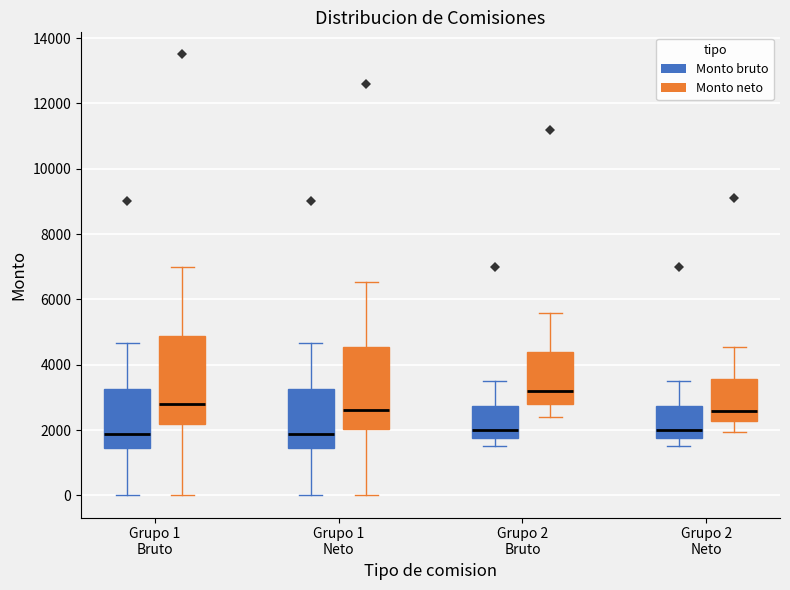

Reading left to right, read every box against the y-axis: the position of its median line, the range the box covers, and the ends of its whiskers. The values are not printed on the chart, so give them approximately, as read against the axis.

Grupo 1 Bruto (Monto bruto): median 1800, box 1400 to 3200, whiskers 0 to 4600
Grupo 1 Bruto (Monto neto): median 2800, box 2200 to 4800, whiskers 0 to 7000
Grupo 1 Neto (Monto bruto): median 1800, box 1400 to 3200, whiskers 0 to 4600
Grupo 1 Neto (Monto neto): median 2600, box 2000 to 4600, whiskers 0 to 6600
Grupo 2 Bruto (Monto bruto): median 2000, box 1800 to 2800, whiskers 1600 to 3600
Grupo 2 Bruto (Monto neto): median 3200, box 2800 to 4400, whiskers 2400 to 5600
Grupo 2 Neto (Monto bruto): median 2000, box 1800 to 2800, whiskers 1600 to 3600
Grupo 2 Neto (Monto neto): median 2600, box 2200 to 3600, whiskers 2000 to 4600